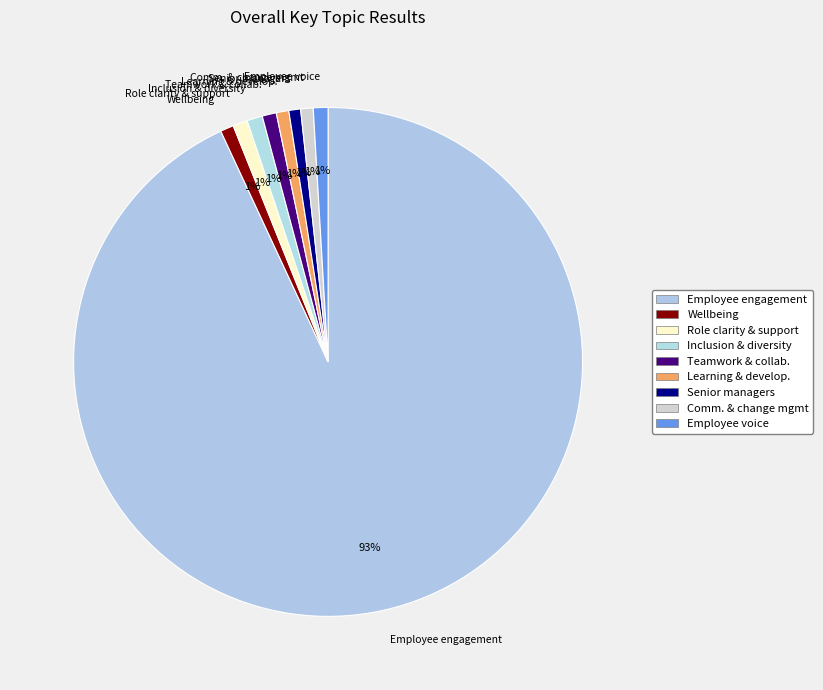

To the nearest percent, what is the average slice percentage?

11%